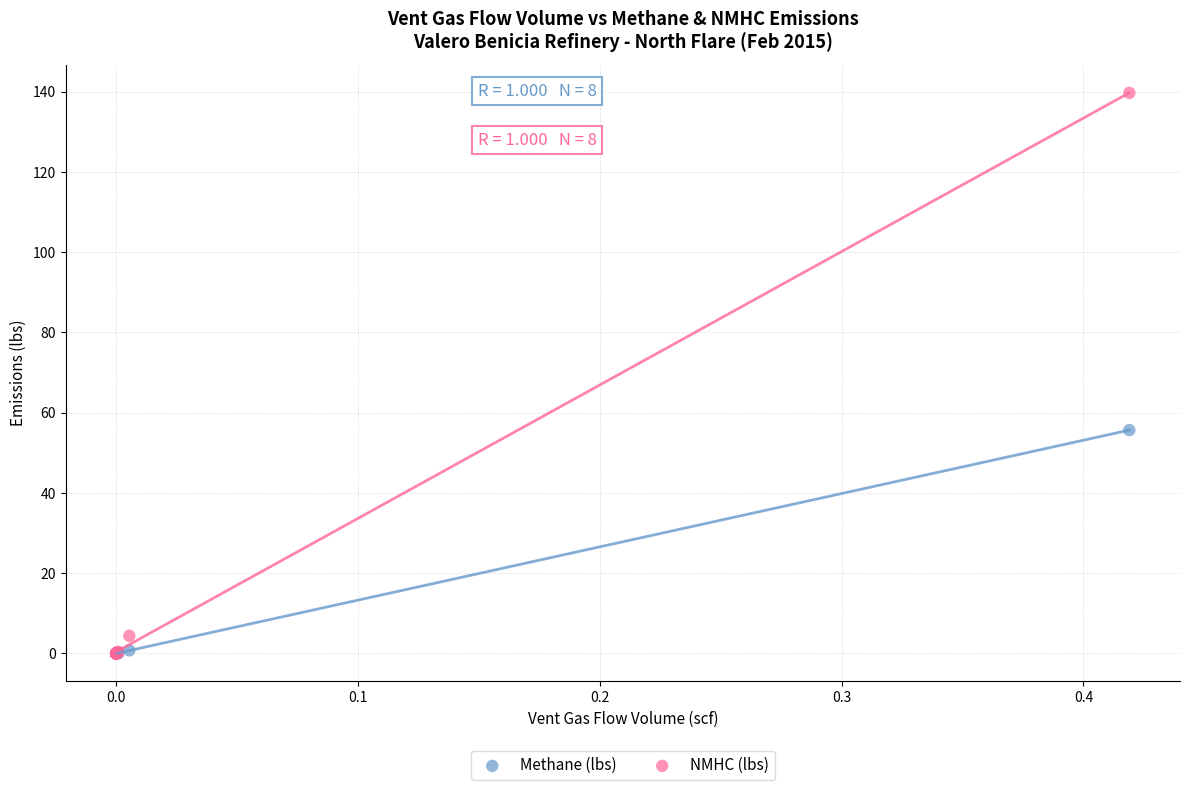

In the NMHC (lbs) series, what Y value is closest to 69?

4.4